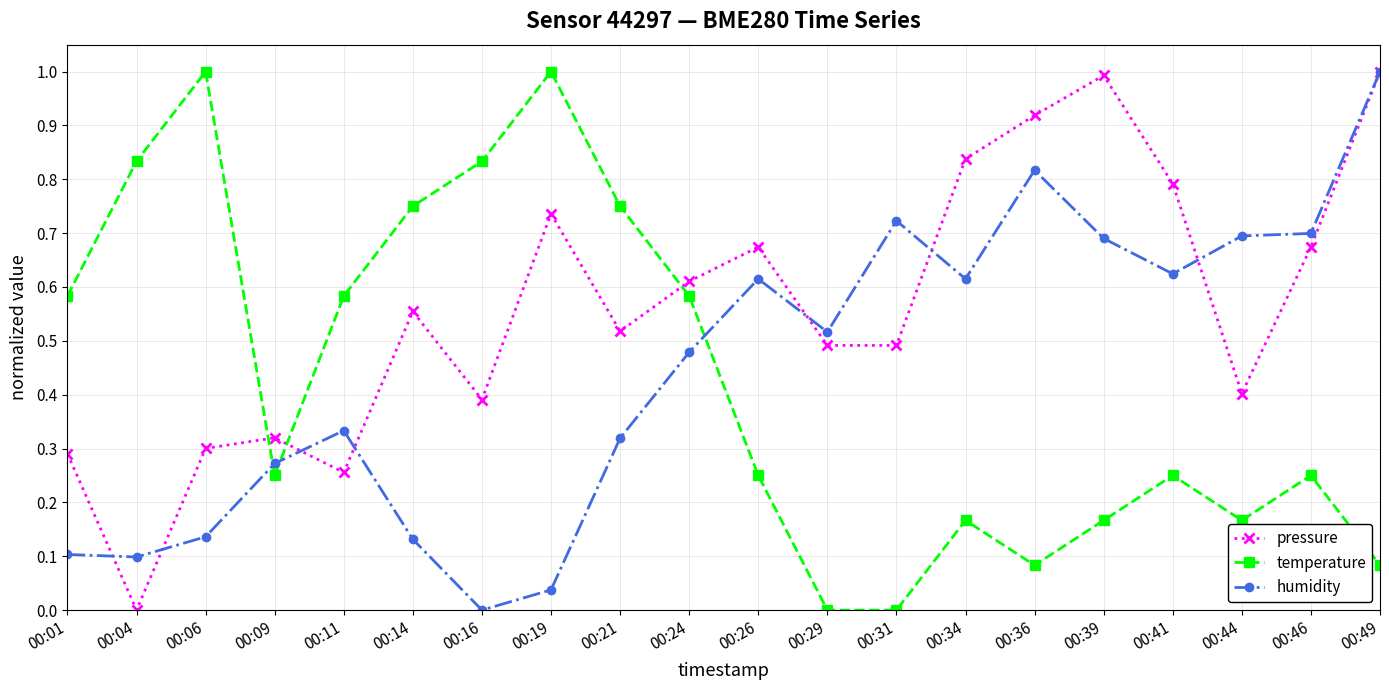

Count the number of categories in the chart.

20